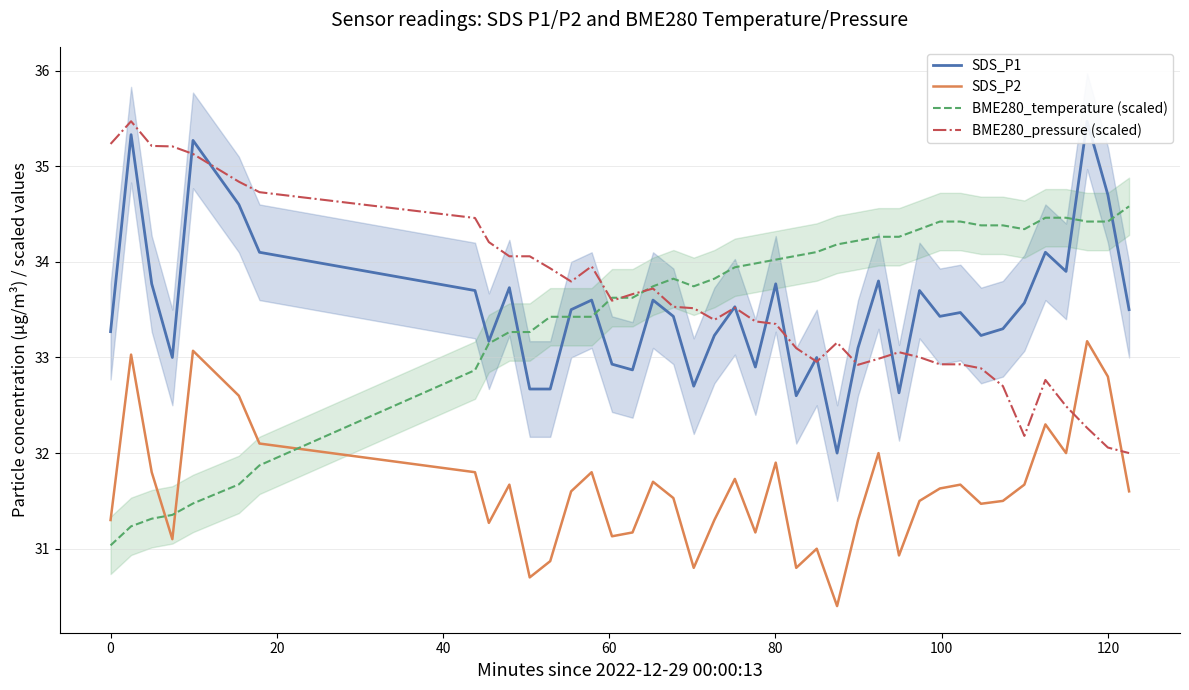

True or false: BME280_pressure (scaled) and SDS_P1 cross at least once.

True